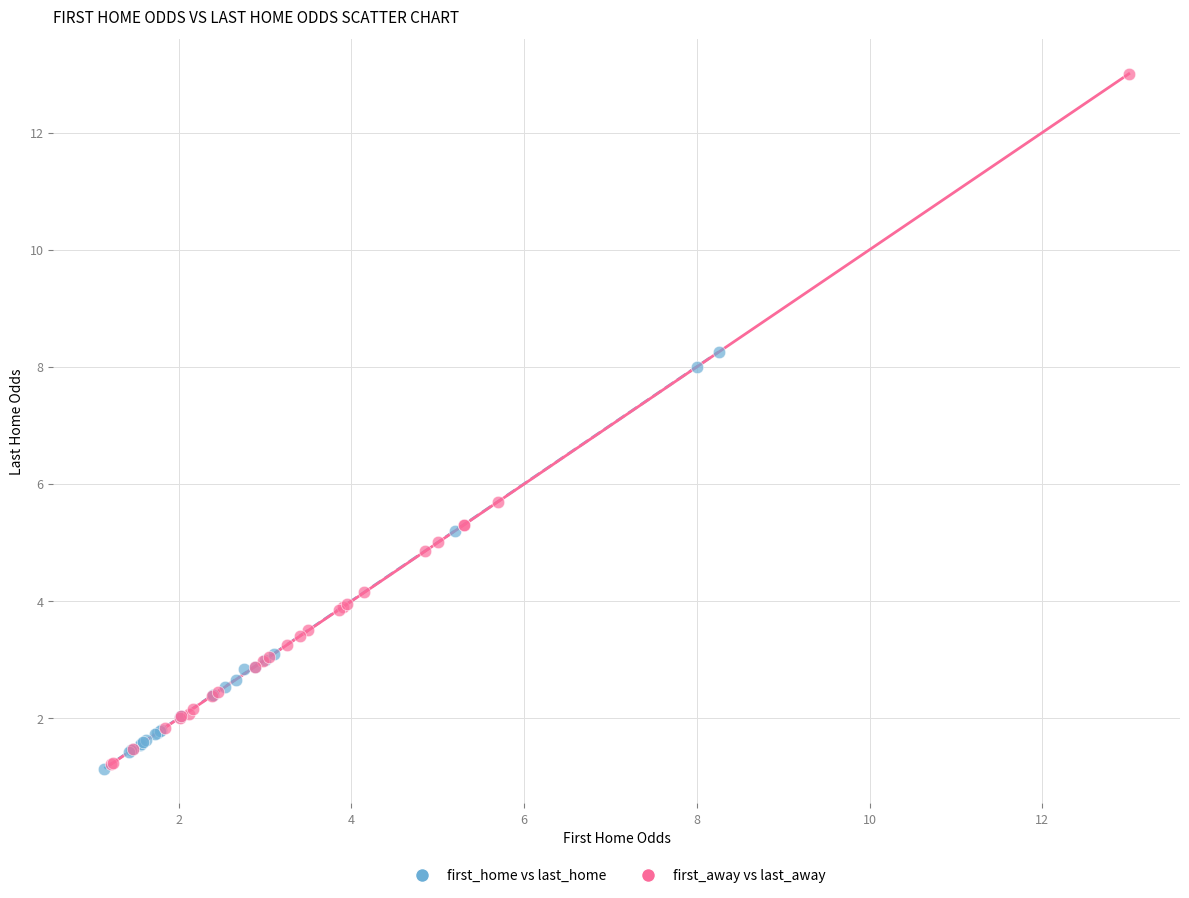

Which series reaches the maximum Y coordinate?

first_away vs last_away